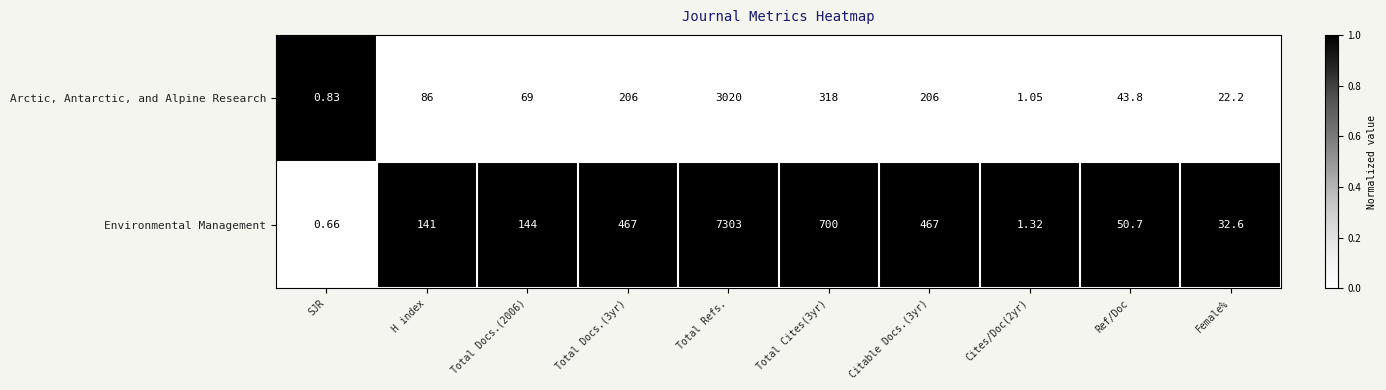

What is the total value across all series at Female%?

54.8